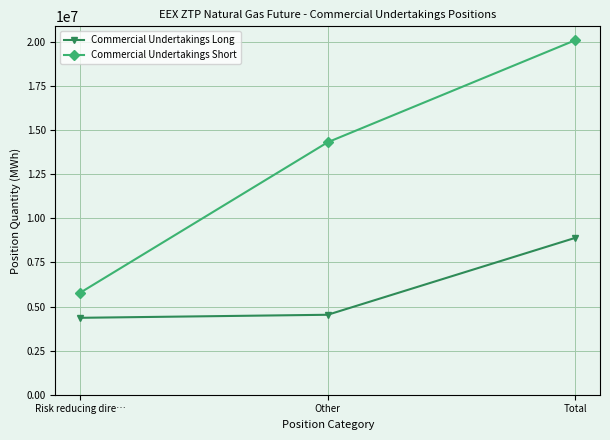

Which series has the widest spread of values?

Commercial Undertakings Short